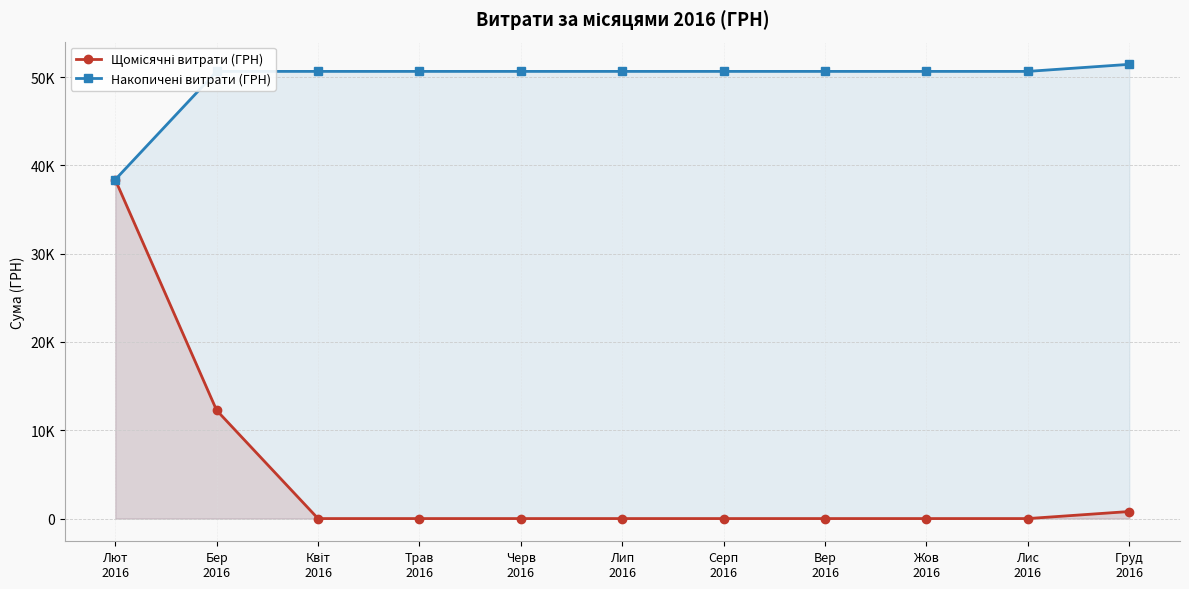

True or false: Щомісячні витрати (ГРН) has more than 2 interior local peaks.

False